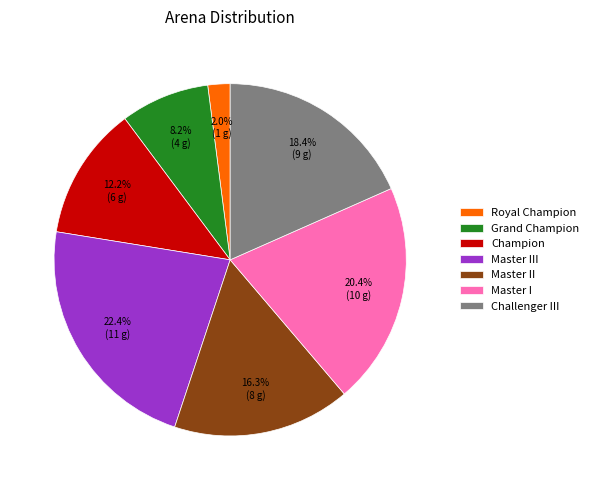

Does Master II represent more than half of the total?

No